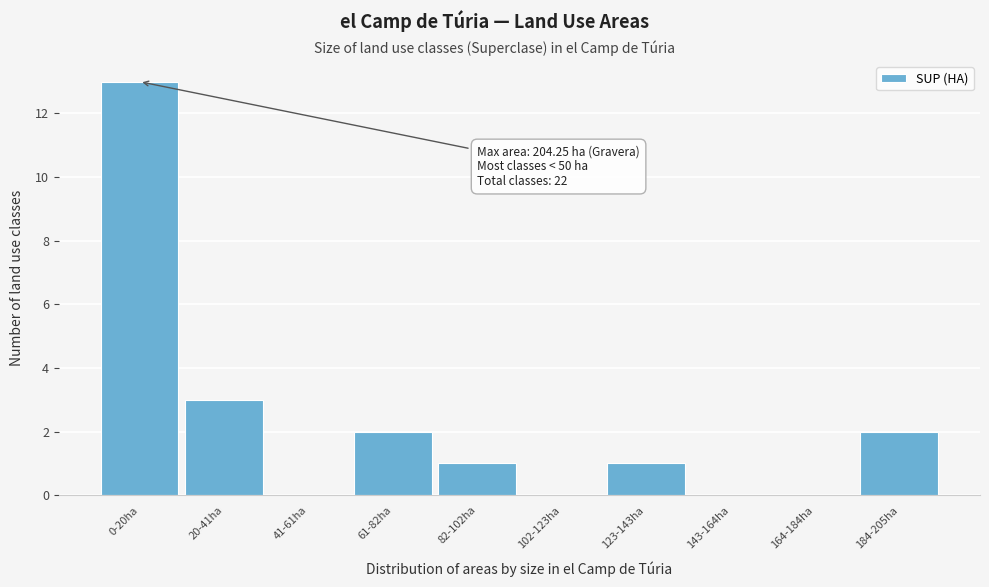

Reading left to right, what are all the values shown in this chart?

0-20ha=13	20-41ha=3	41-61ha=0	61-82ha=2	82-102ha=1	102-123ha=0	123-143ha=1	143-164ha=0	164-184ha=0	184-205ha=2